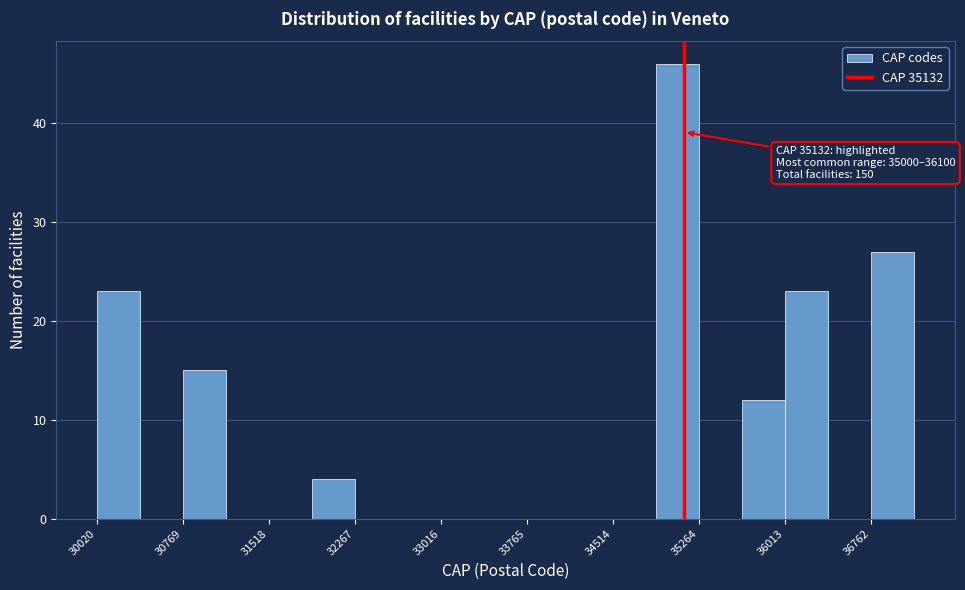

Read against the x-axis, roughly where is the centre of the tallest bar?

35100